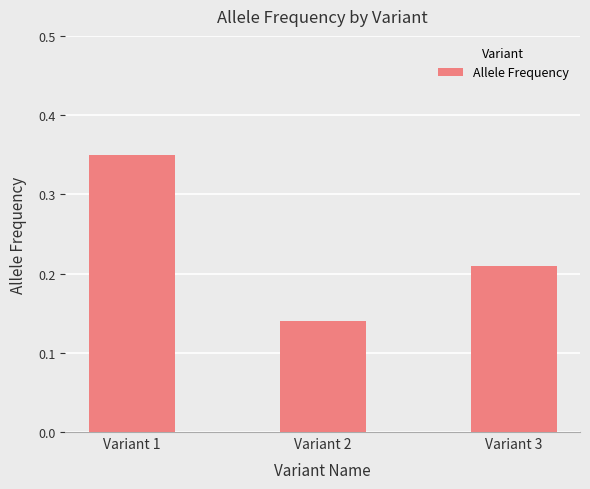

Between Variant 1 and Variant 2, which is larger?

Variant 1